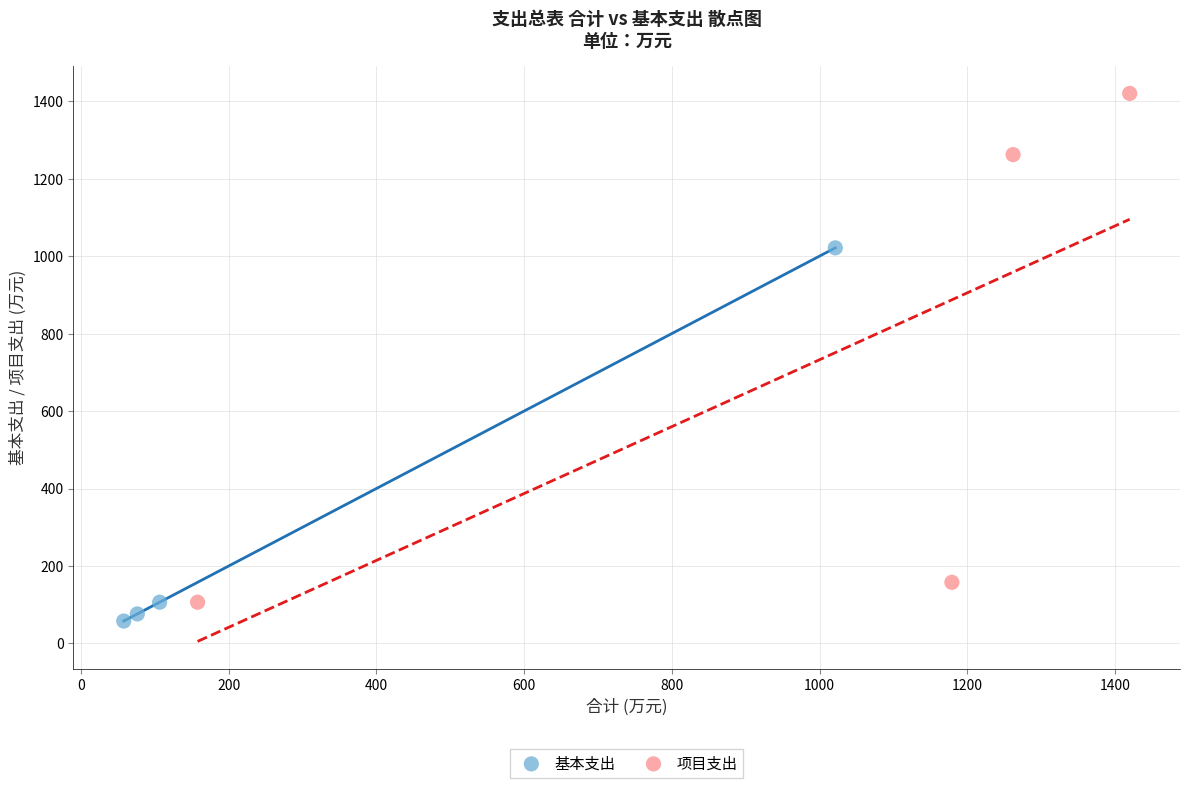

Which series reaches the maximum Y coordinate?

项目支出